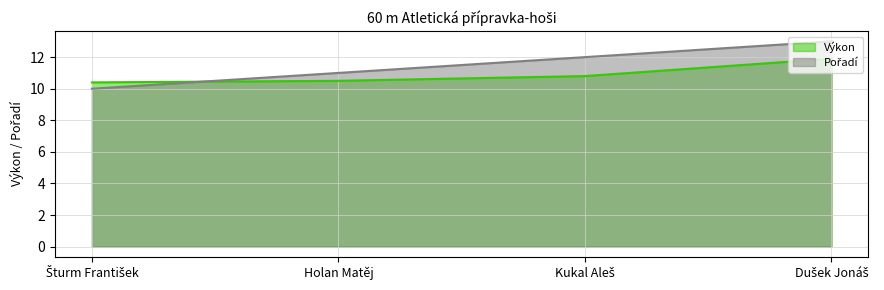

Rank the series by their average value, from lowest to highest.

Výkon, Pořadí